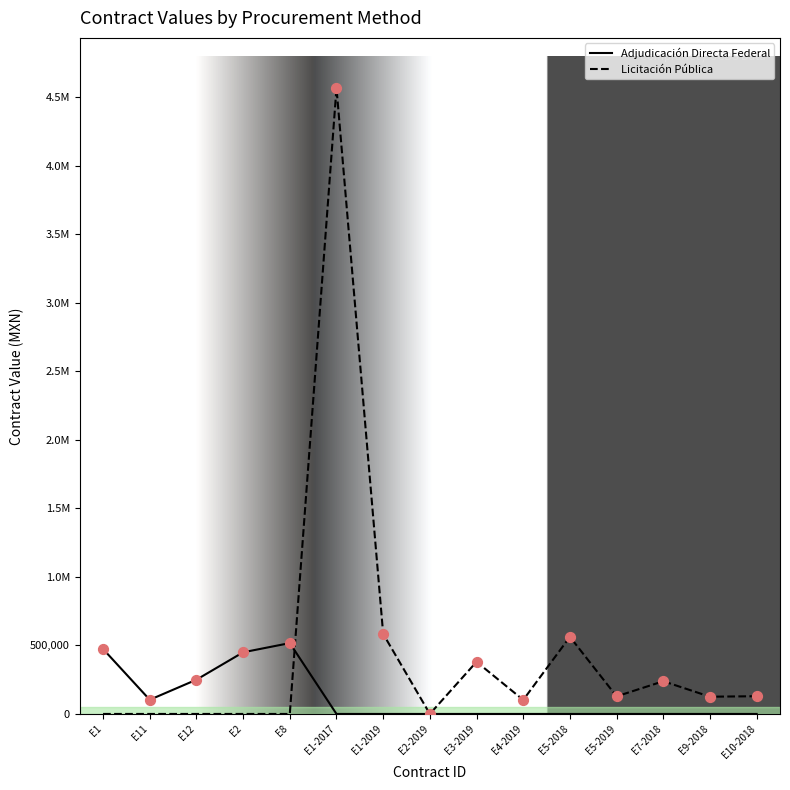

Which series has the largest total across all categories?

Licitación Pública